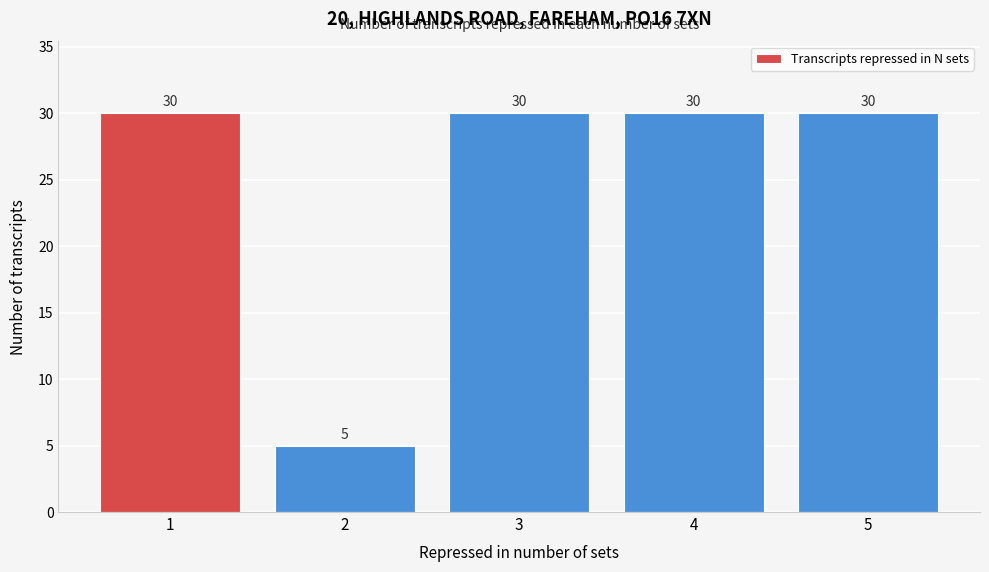

Reading left to right, extract all data points from this chart.

1=30	2=5	3=30	4=30	5=30